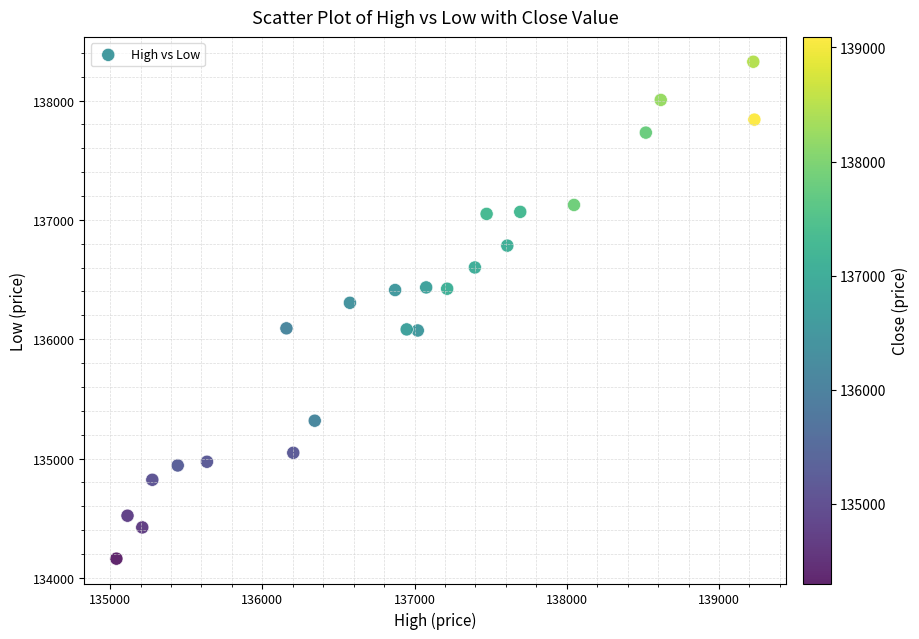

What is the range of Y values (max minus min)?

4164